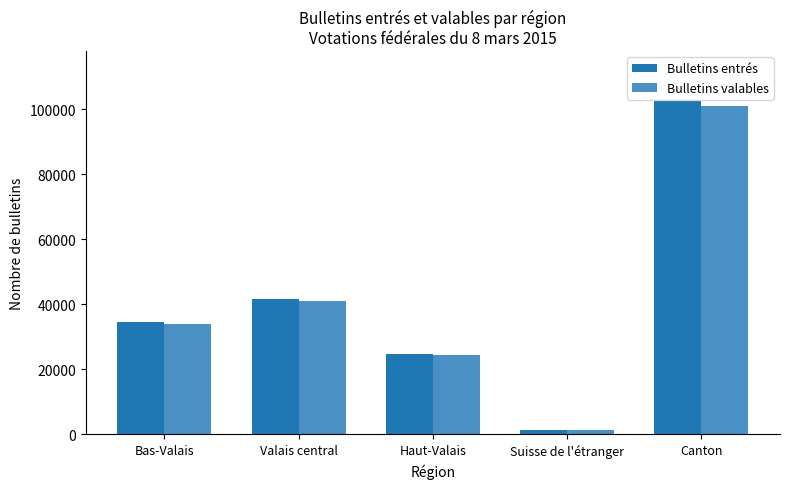

What is the highest value of the Bulletins entrés series?

102485